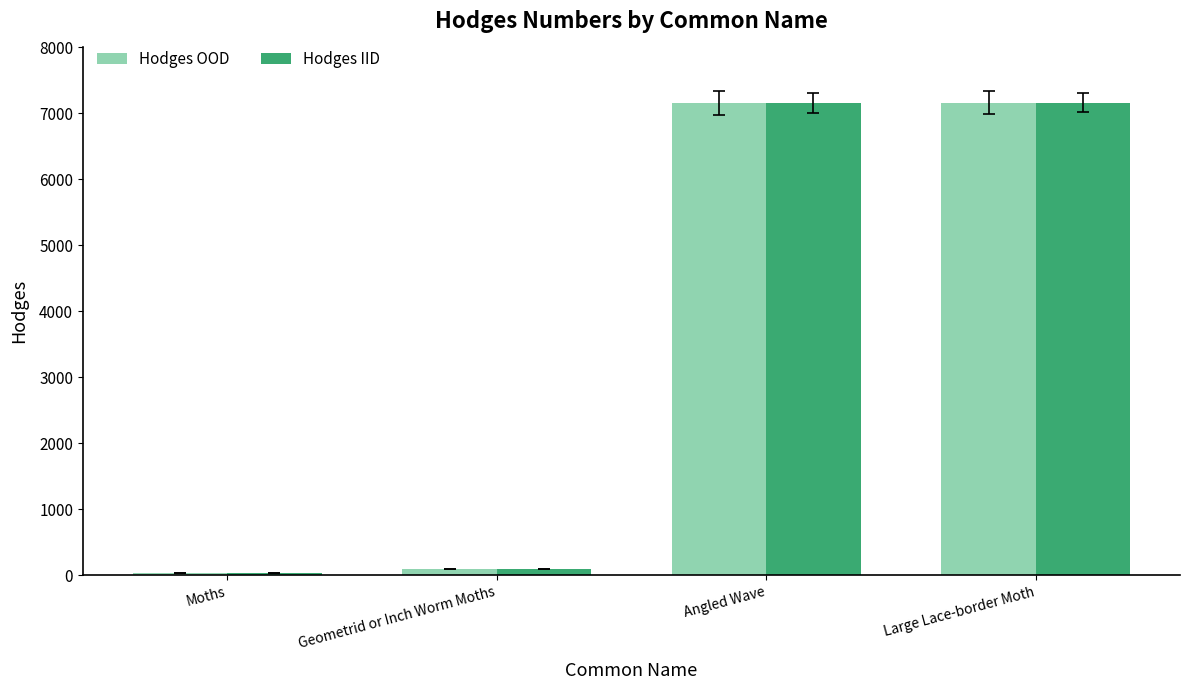

What is the greatest value displayed?

7162.0